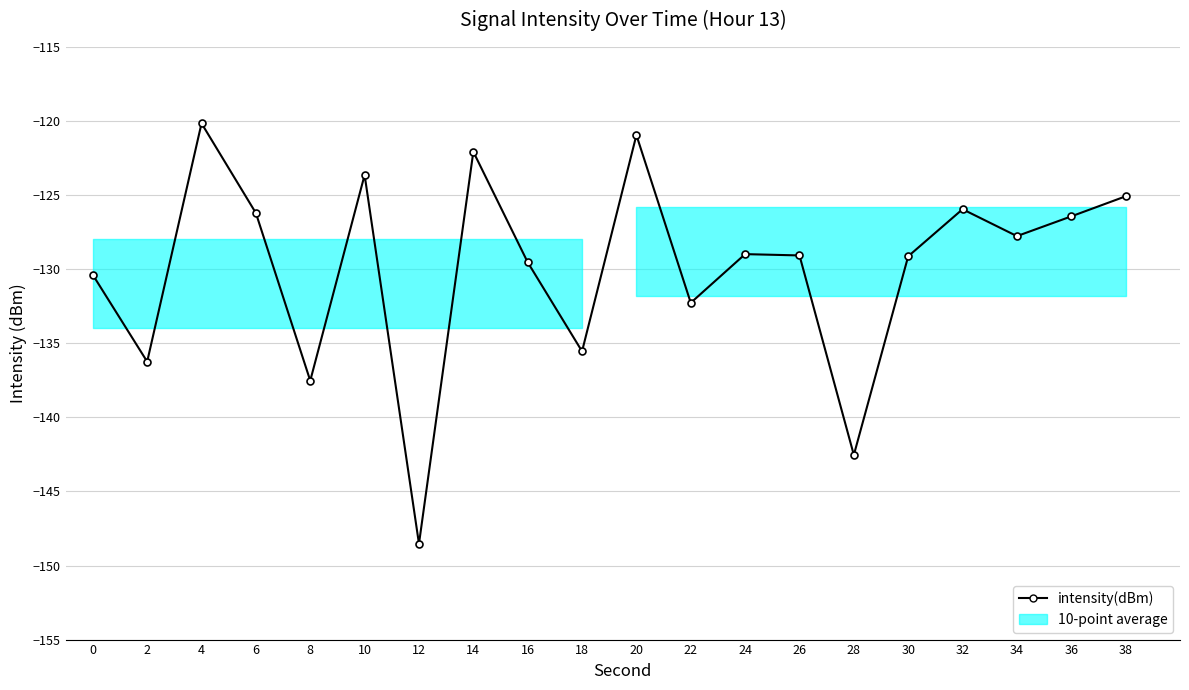

List the labels in order of value, smallest first.

12, 28, 8, 2, 18, 22, 0, 16, 30, 26, 24, 34, 36, 6, 32, 38, 10, 14, 20, 4